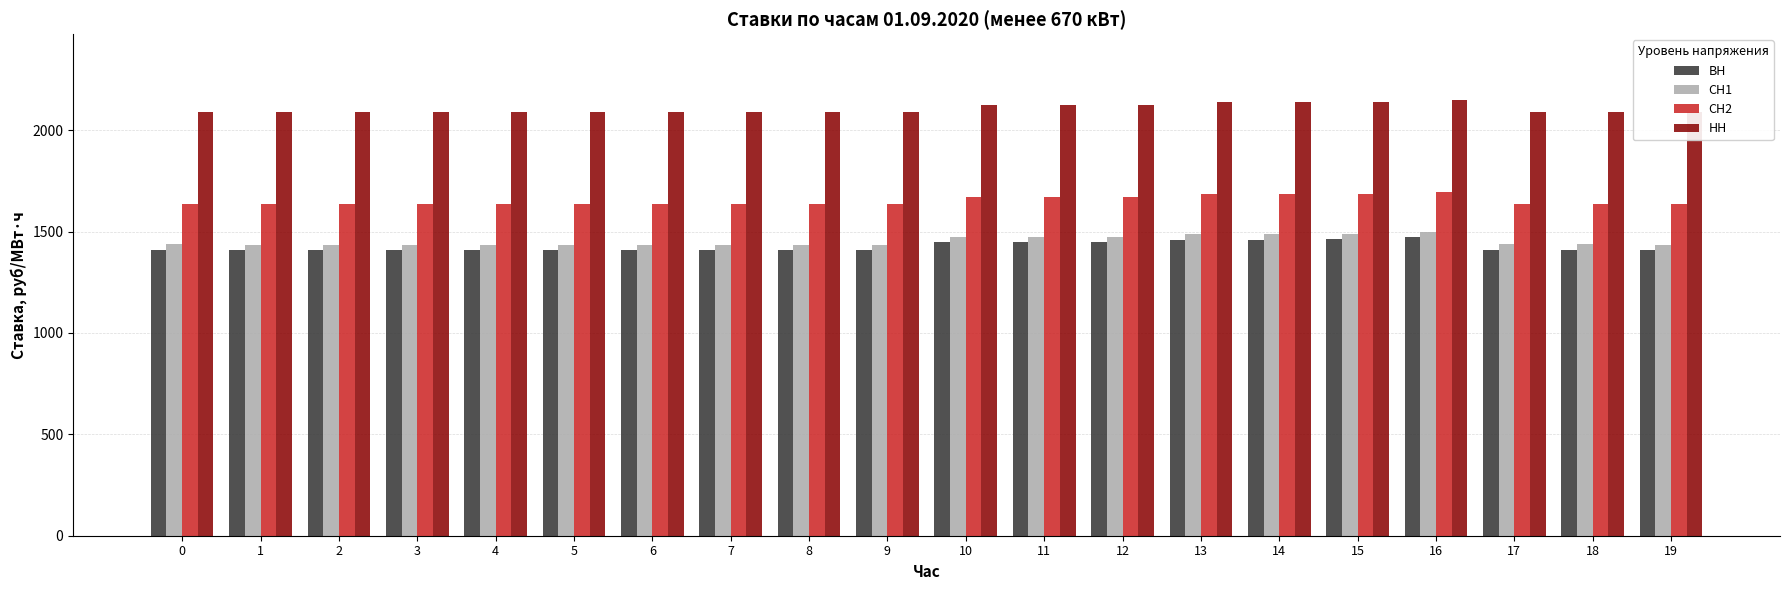

What is the greatest value displayed?

2150.7